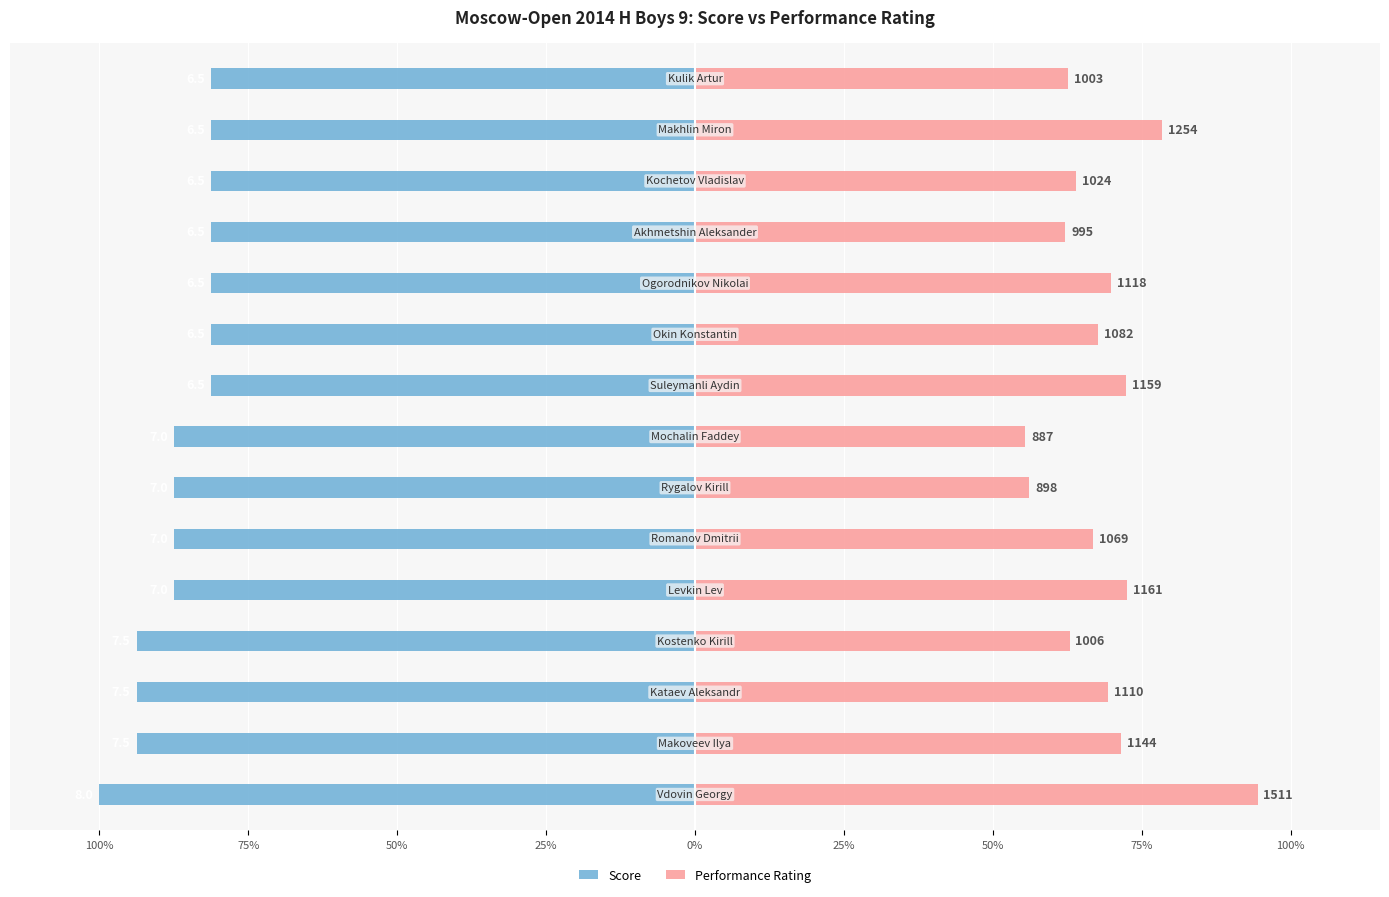

Which series has the largest total across all categories?

Performance Rating